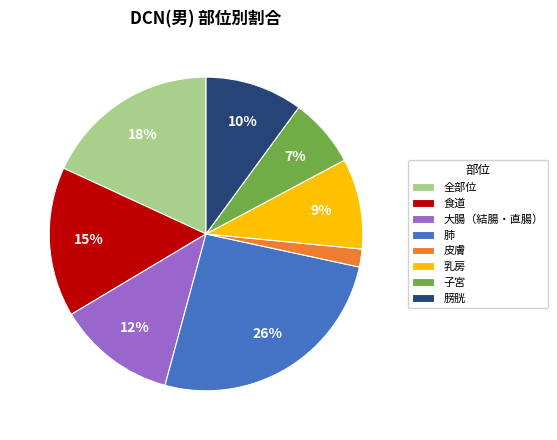

To the nearest percent, what is the average slice percentage?

12%